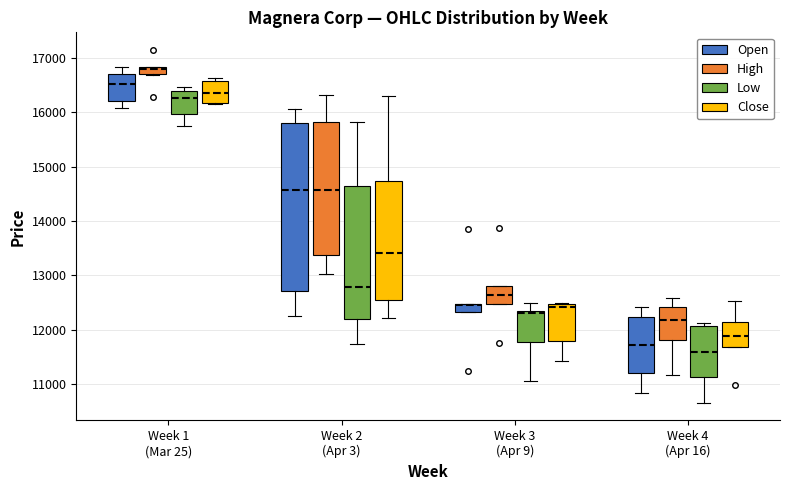

Which box is the tallest, from its lower edge to its upper edge?

Week 2 (Apr 3) (Open)